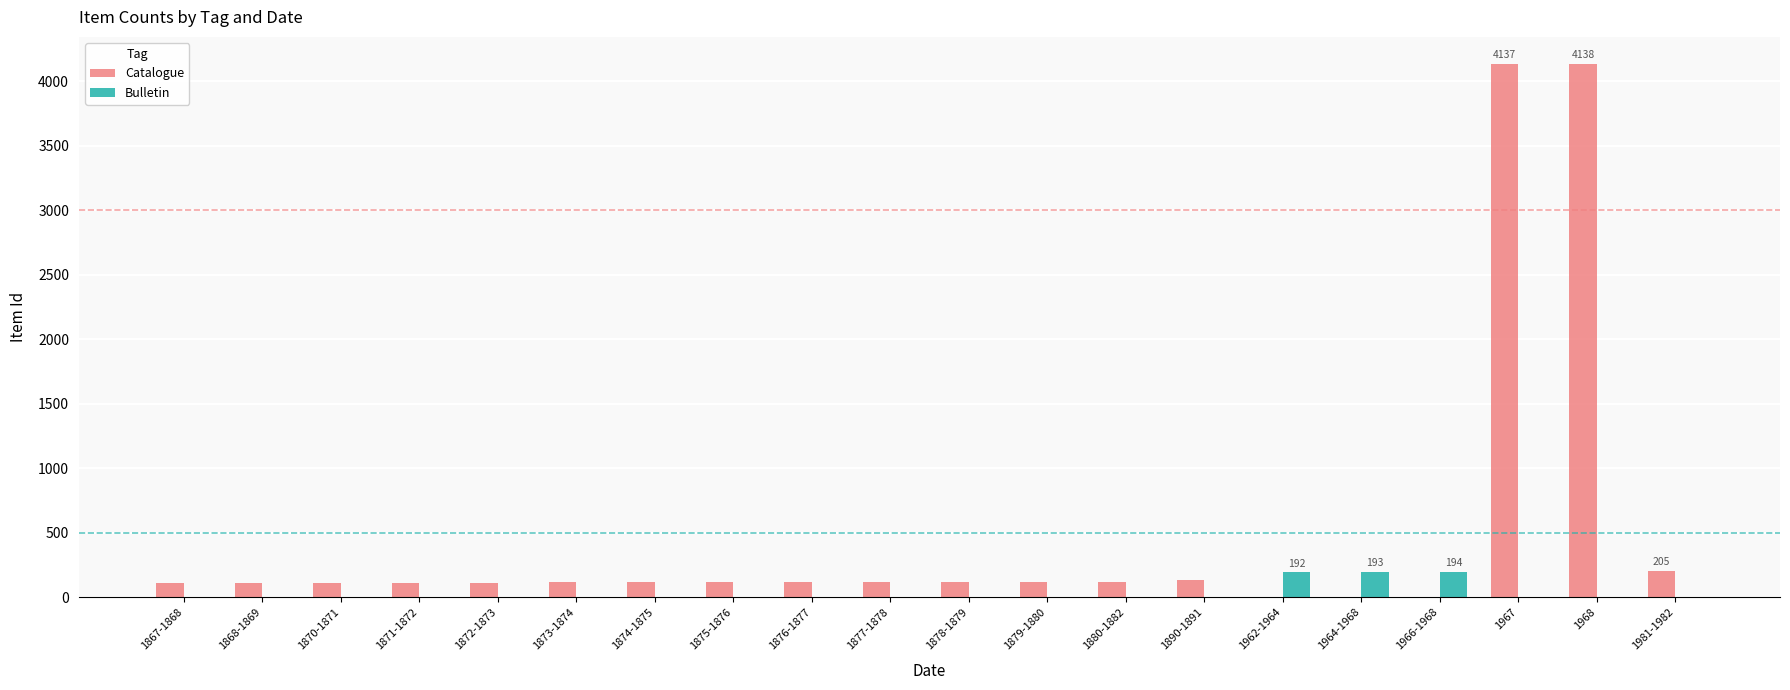

What is the maximum value for Catalogue?

4138